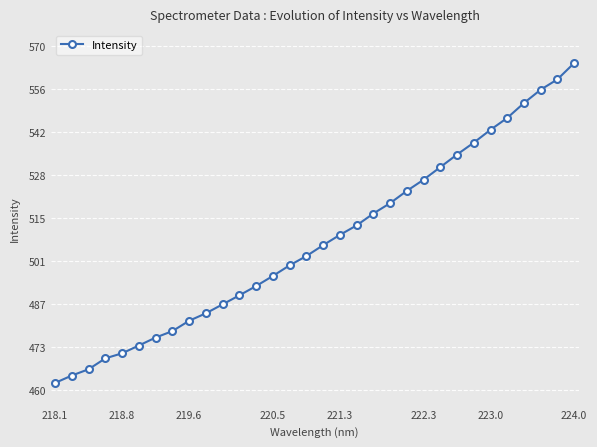

What is the difference between the second highest and second lowest values?

94.7